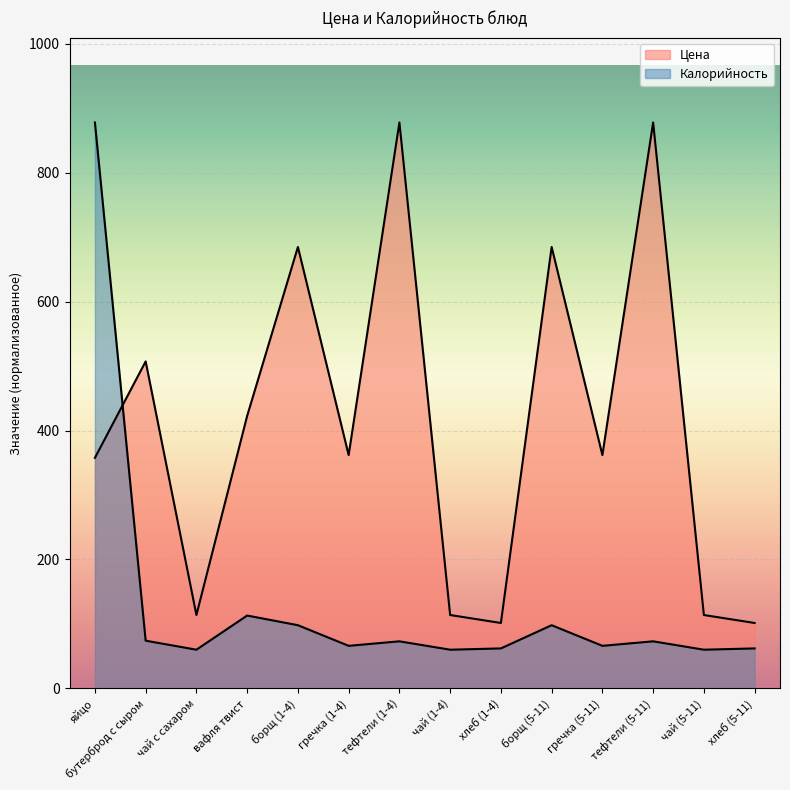

What is the smallest value displayed?

60.0